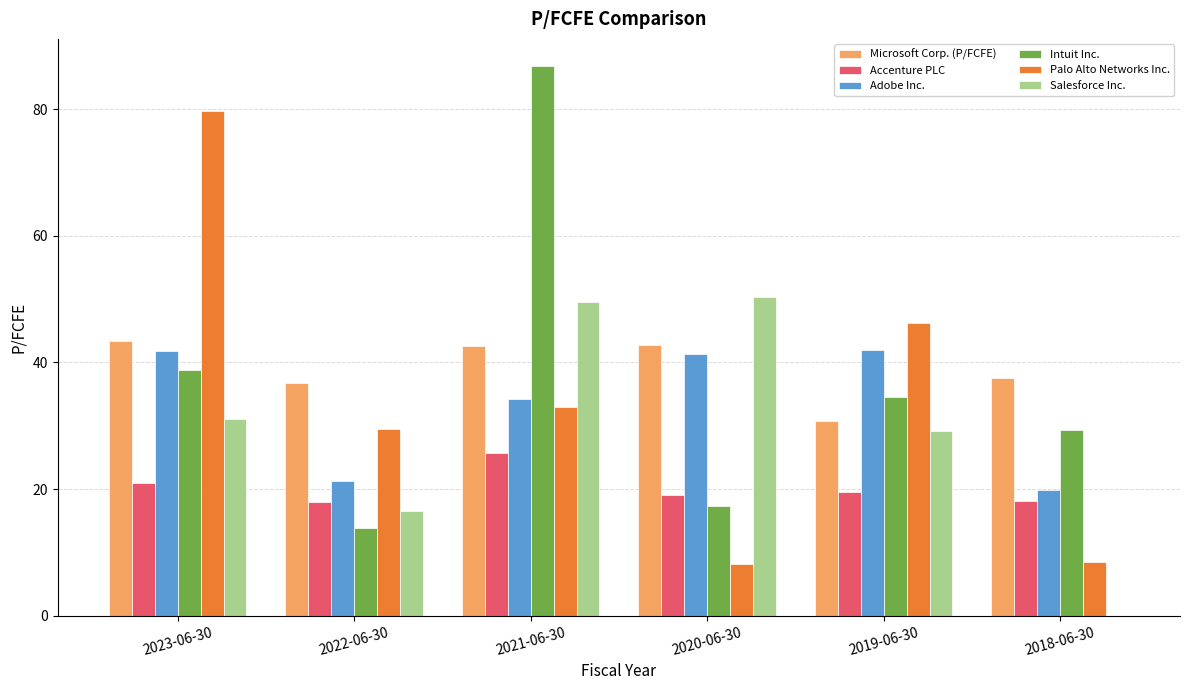

What is the total value across all series at 2021-06-30?

271.7